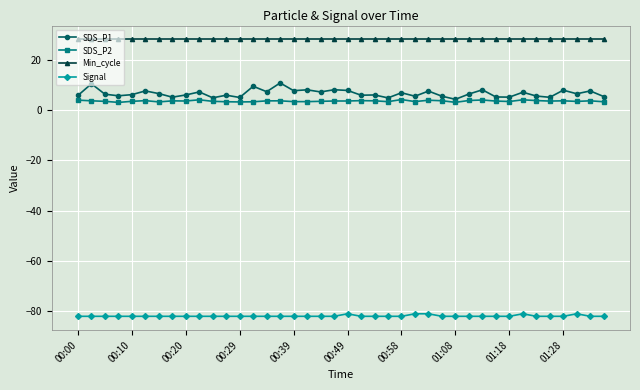

How many lines are shown in the chart?

4